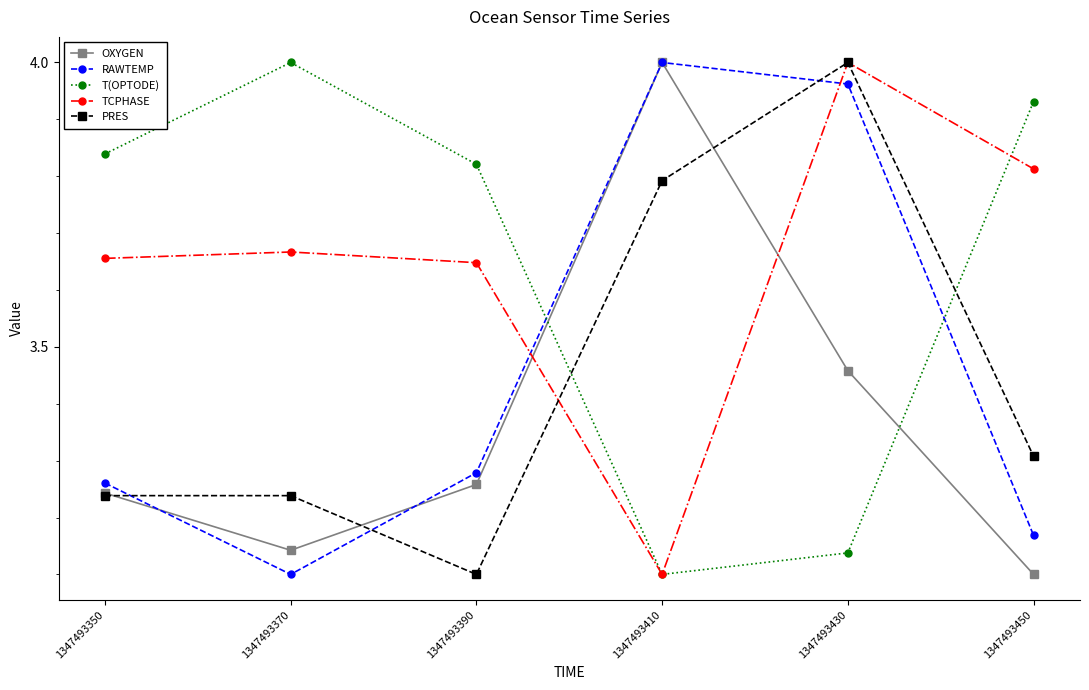

Which category has the lowest value in the TCPHASE series?

1347493410